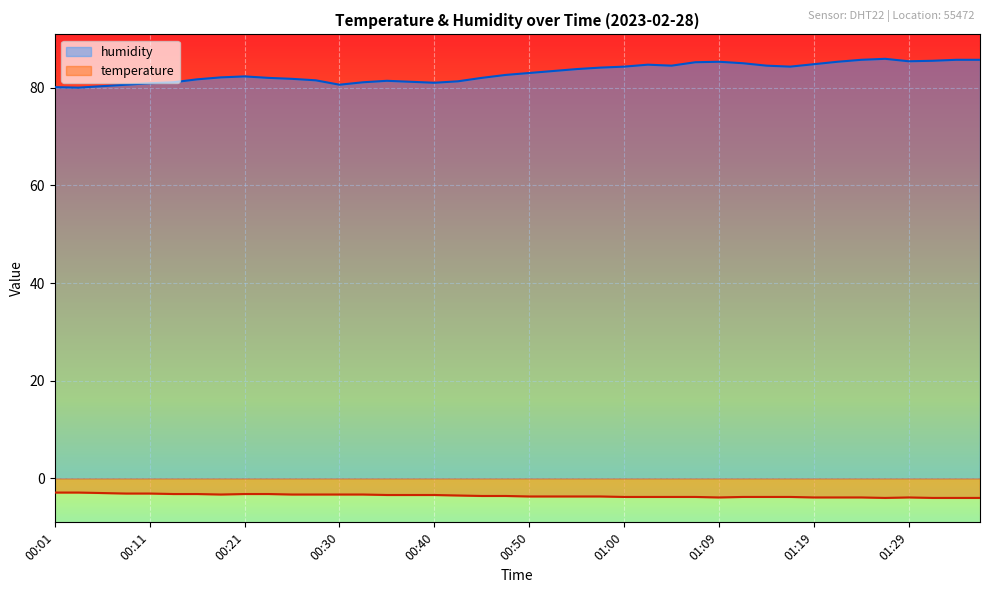

At 00:45, list the series in order from largest to smallest.

humidity, temperature